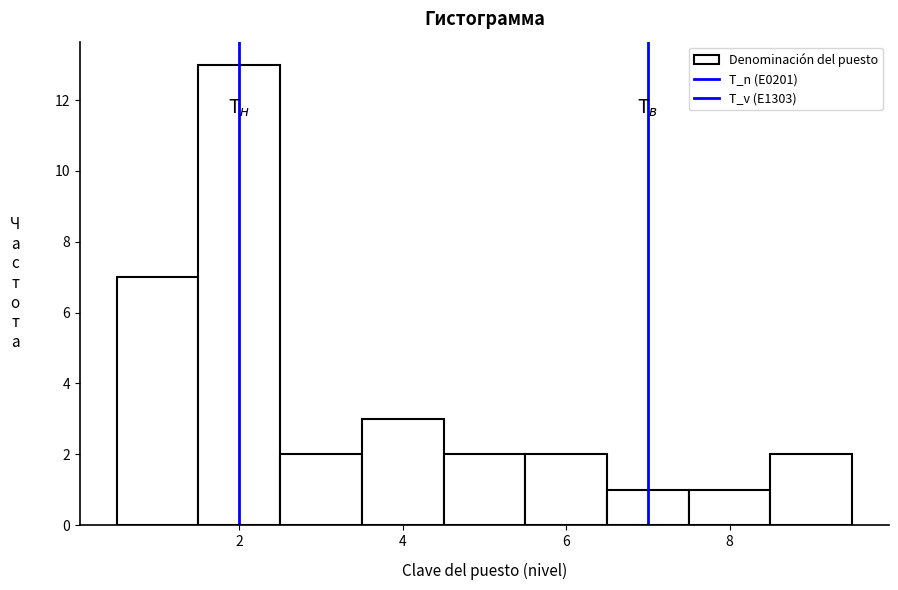

Which range on the x-axis has the tallest bar?

1.5 to 2.5